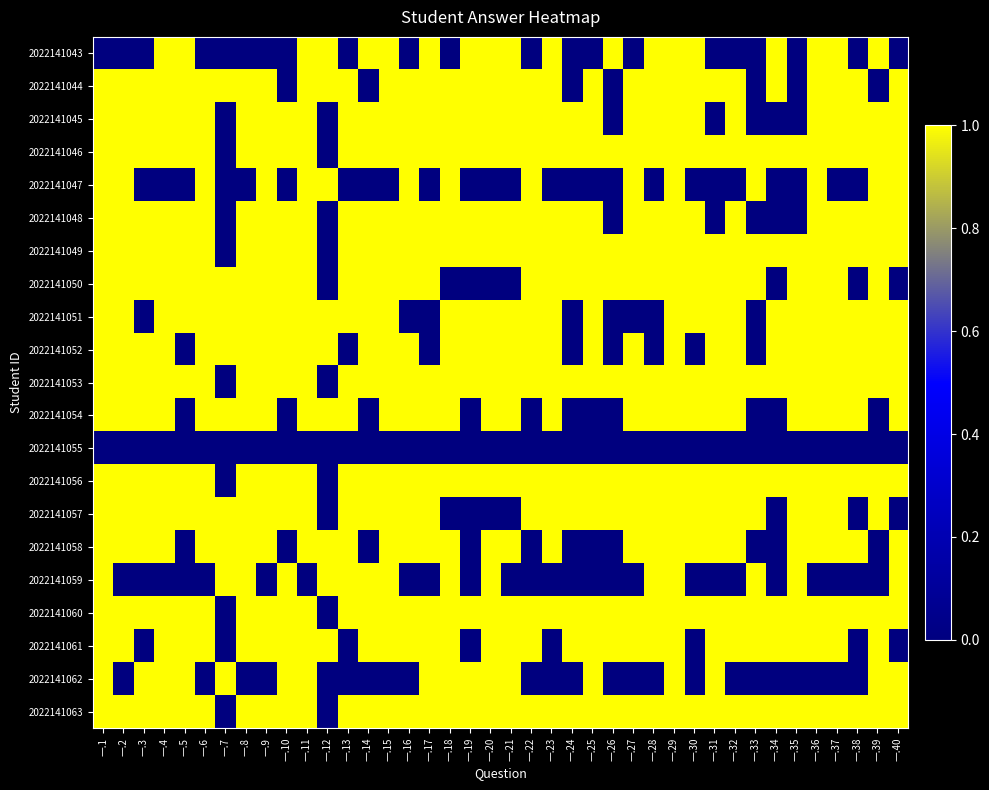

Rank the series by their maximum value, from highest to lowest.

2022141043, 2022141044, 2022141045, 2022141046, 2022141047, 2022141048, 2022141049, 2022141050, 2022141051, 2022141052, 2022141053, 2022141054, 2022141056, 2022141057, 2022141058, 2022141059, 2022141060, 2022141061, 2022141062, 2022141063, 2022141055